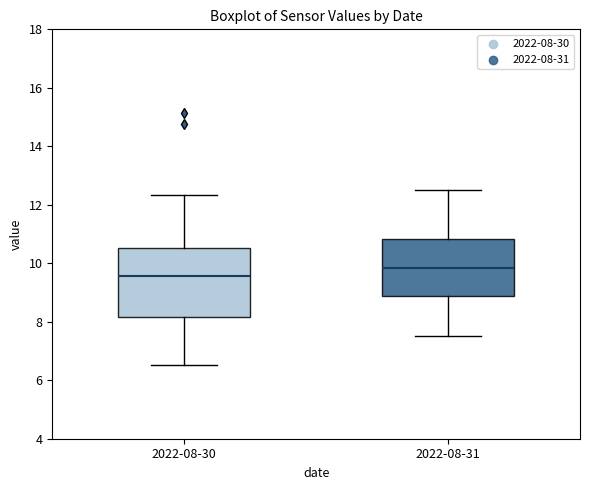

Which box is the tallest, from its lower edge to its upper edge?

2022-08-30